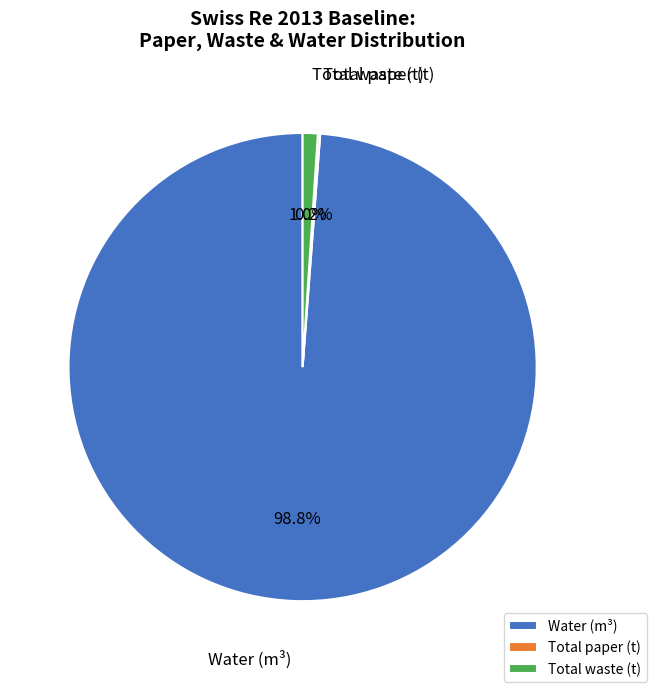

Is there any slice that represents more than half of the pie?

Yes